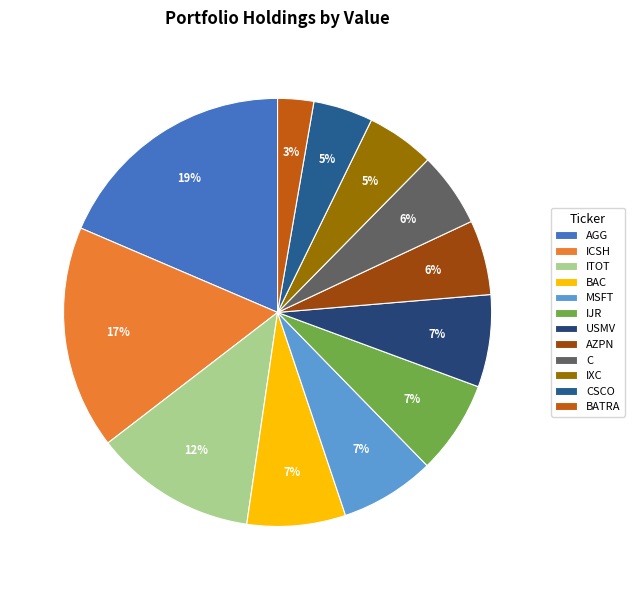

To the nearest percent, what is the combined percentage of MSFT and ICSH?

24%